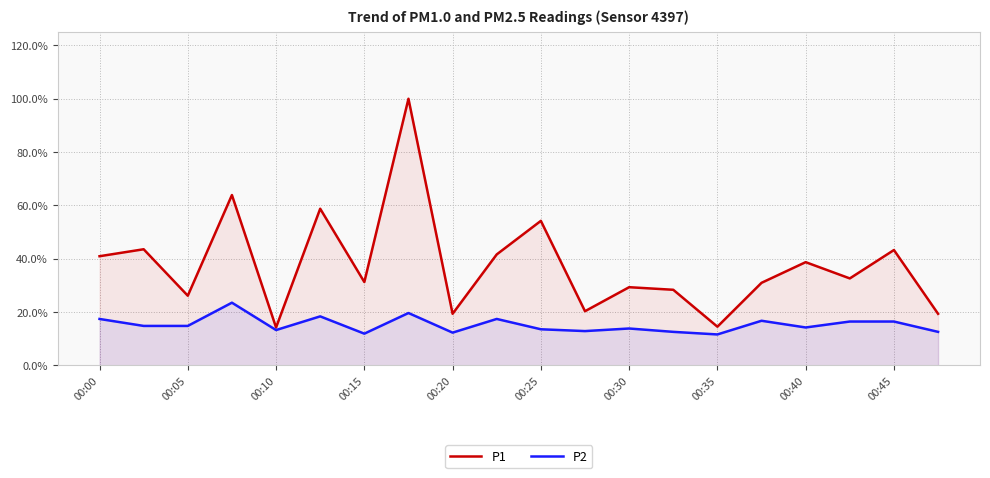

At which category does P1 reach its first local valley?

00:05